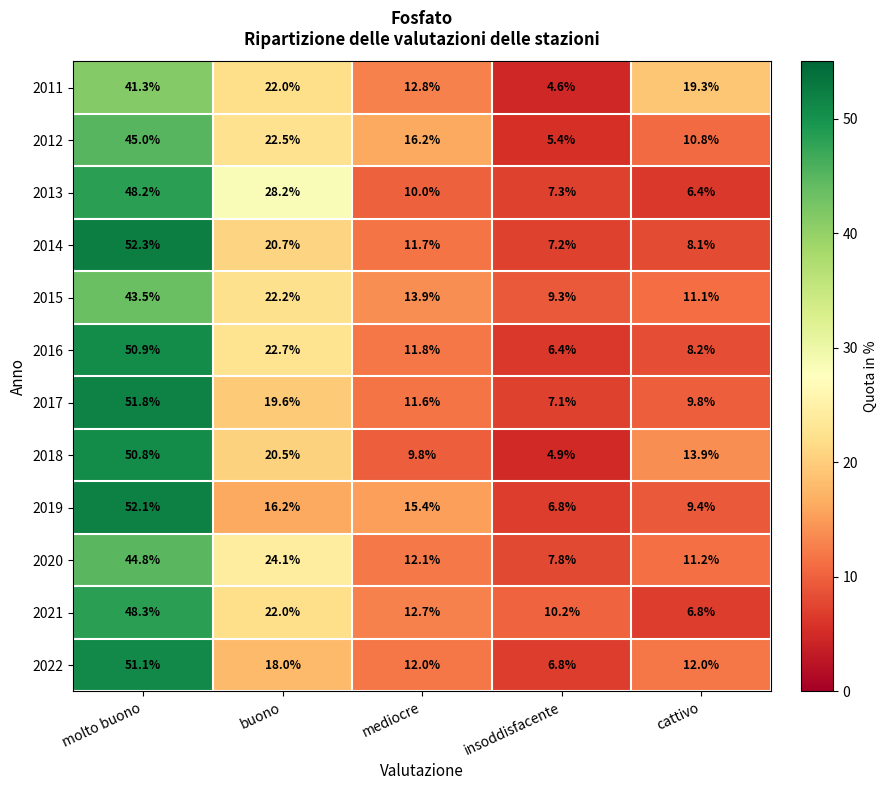

What is the highest value of the 2014 series?

52.3